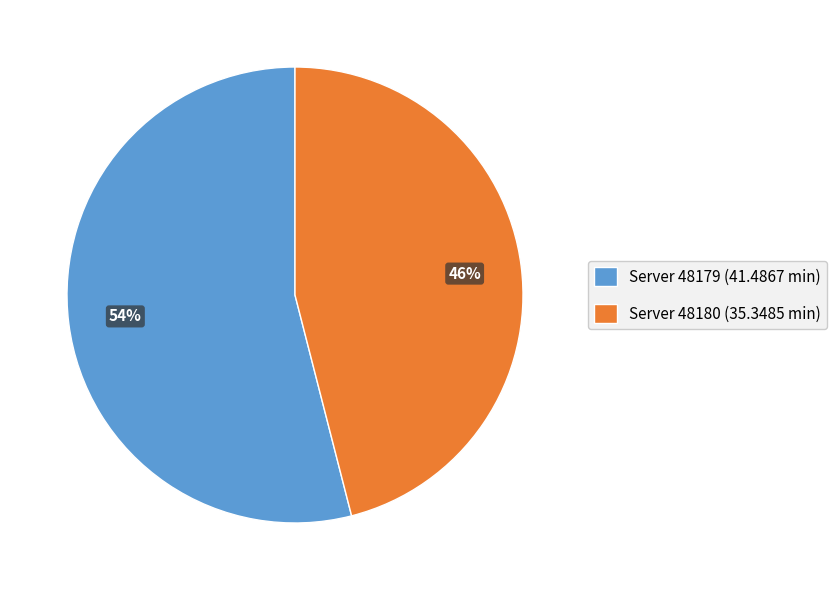

Which has a higher value, Server 48179 or Server 48180?

Server 48179